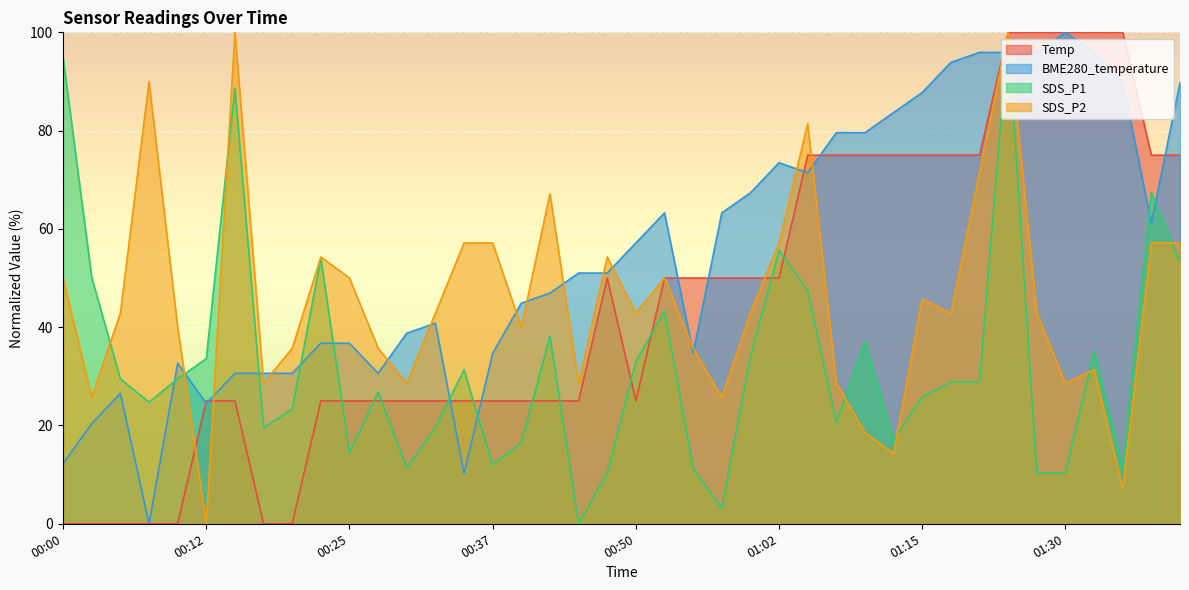

How many interior local valleys does the SDS_P1 series have?

10